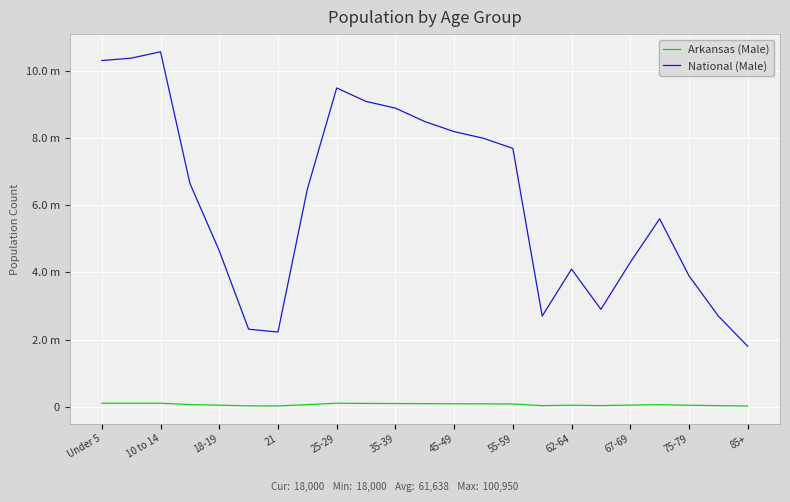

Does the chart display data point markers on the line(s)?

No